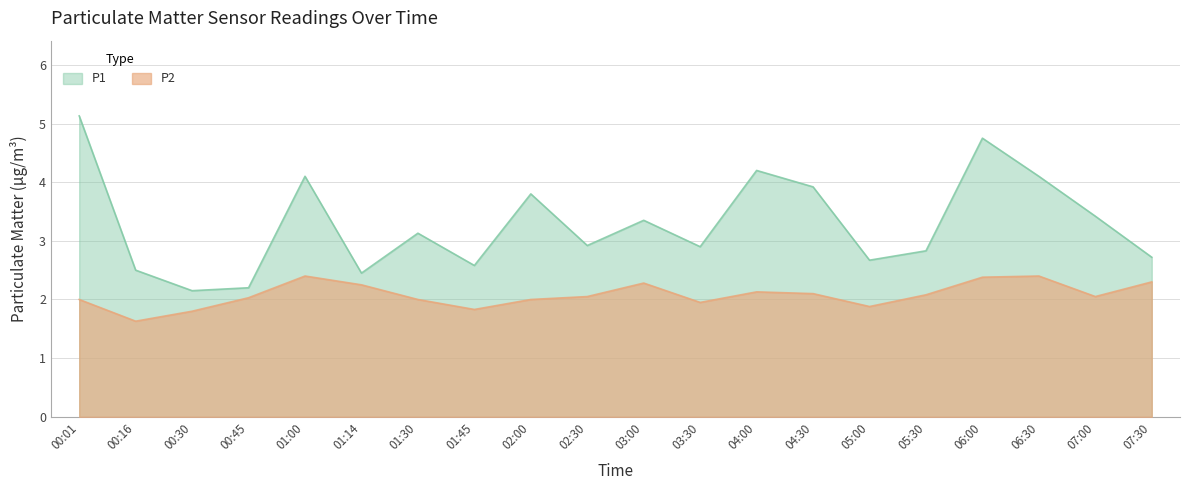

How many interior local peaks does the P1 series have?

6